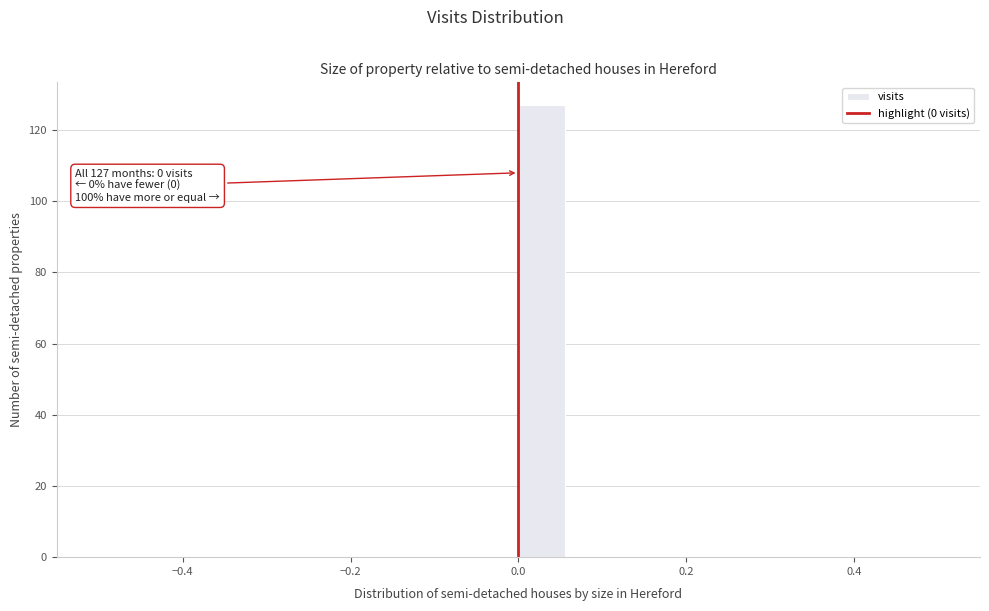

Read against the x-axis, roughly where is the centre of the tallest bar?

0.02